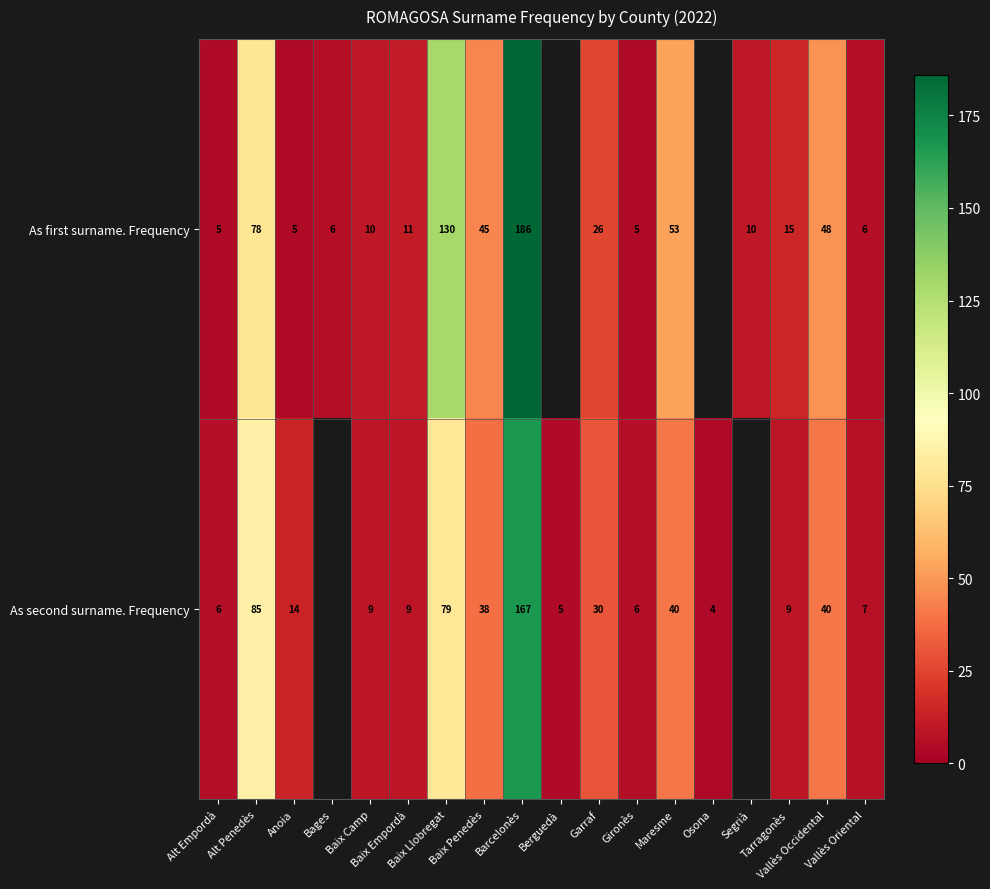

What is the maximum value shown in the chart?

186.0